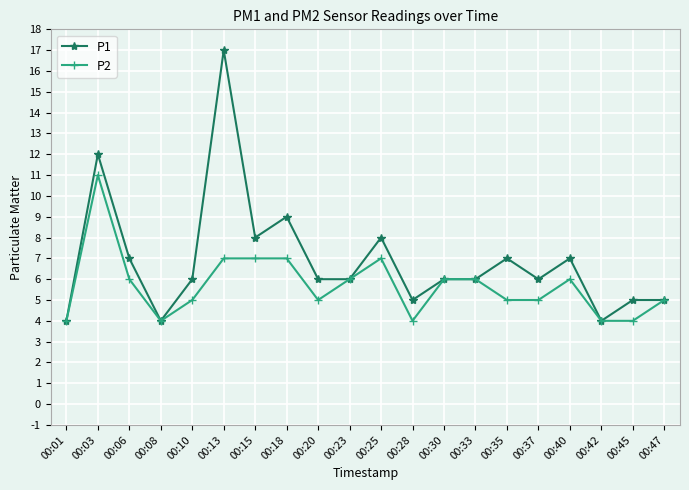

What is the difference between the second highest and minimum values in the P1 series?

8